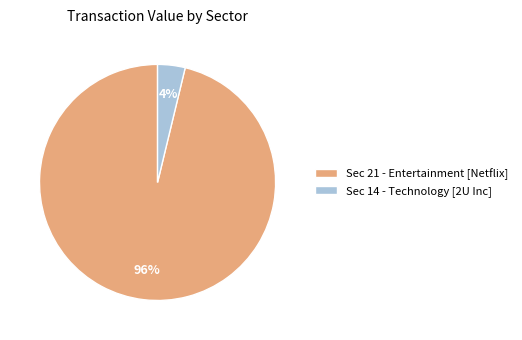

Do Sec 14 - Technology [2U Inc] and Sec 21 - Entertainment [Netflix] together represent more than half of the pie?

Yes